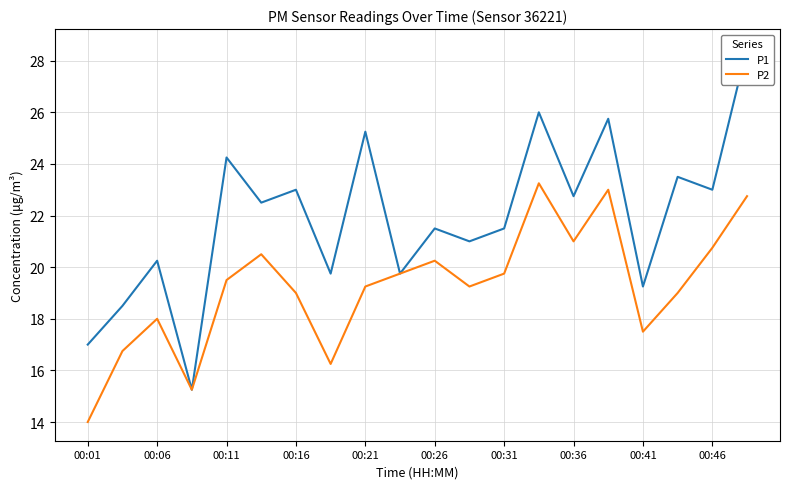

Which series has the widest spread of values?

P1